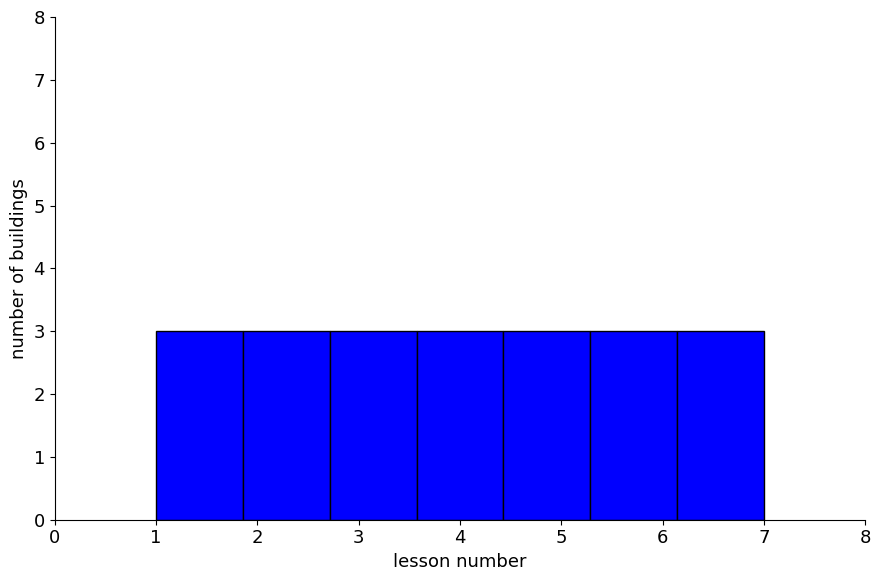

Reading left to right, list every bar in this chart as the range it spans on the x-axis followed by its height. Neither the bar edges nor the heights are printed on the chart, so give them approximately, as read against the axes.

1.0 to 1.9: 3
1.9 to 2.7: 3
2.7 to 3.6: 3
3.6 to 4.4: 3
4.4 to 5.3: 3
5.3 to 6.1: 3
6.1 to 7.0: 3